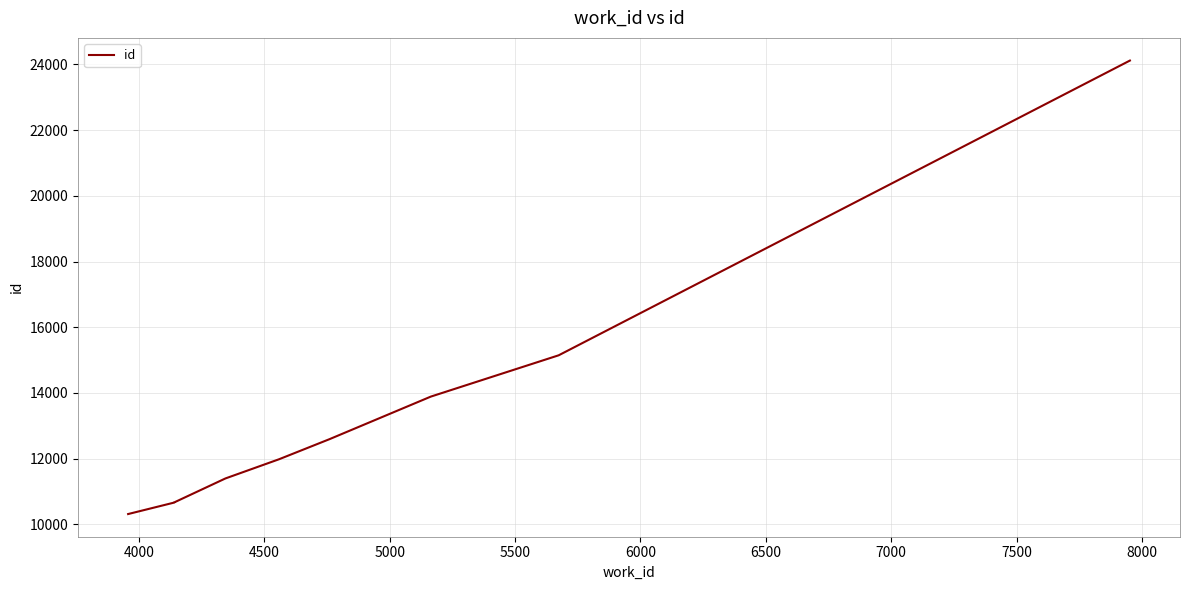

Is this an area chart (filled region under the line)?

No